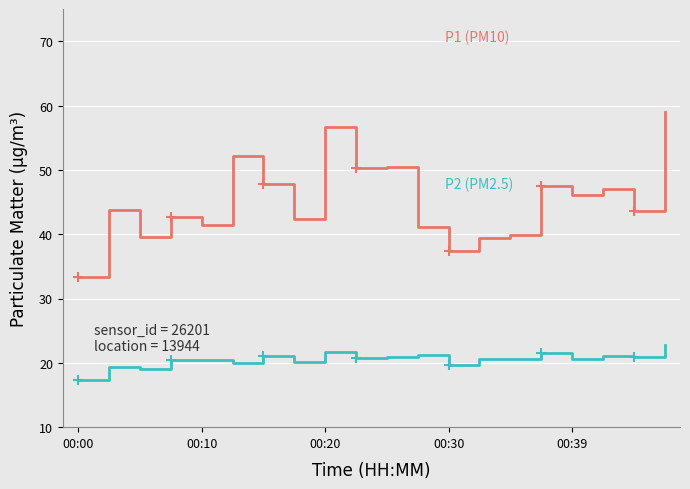

What position from the left is 7?

8